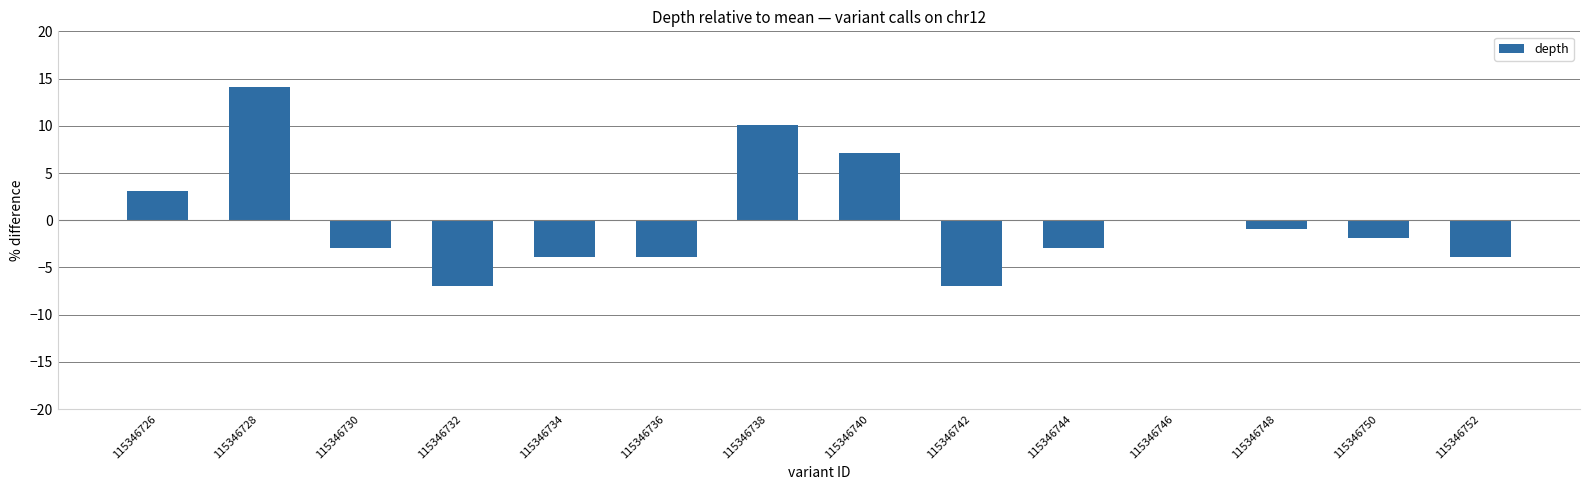

Does the chart contain stacked bars?

No